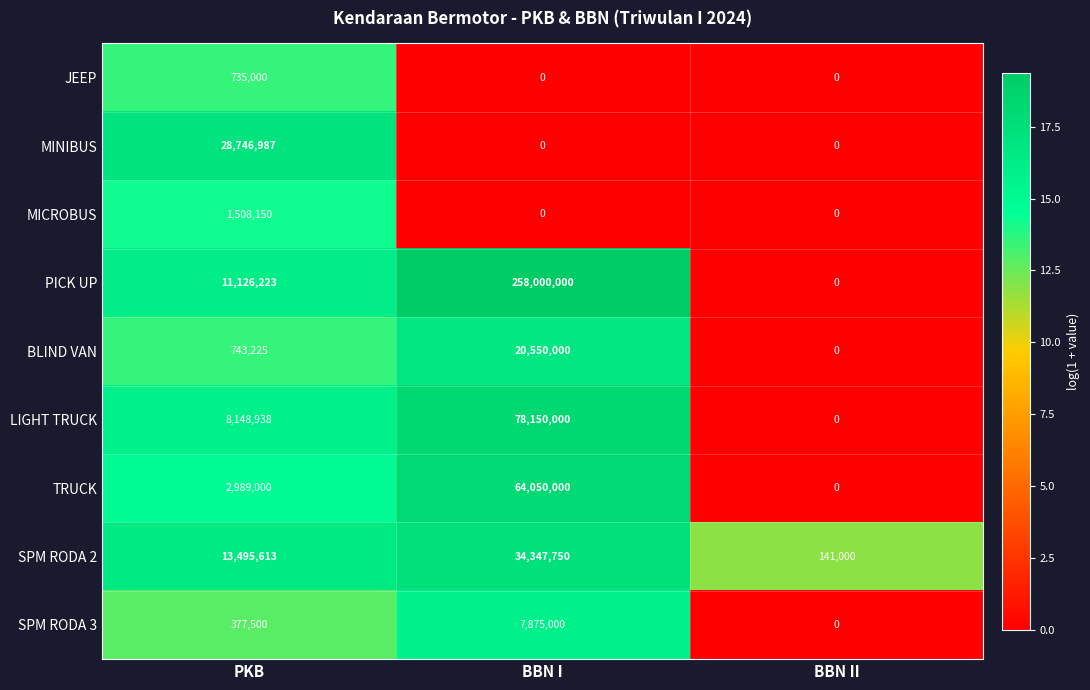

Reading right to left, what are all the values shown in this chart?

JEEP: BBN II=0	BBN I=0	PKB=735000
MINIBUS: BBN II=0	BBN I=0	PKB=28746987
MICROBUS: BBN II=0	BBN I=0	PKB=1508150
PICK UP: BBN II=0	BBN I=258000000	PKB=11126223
BLIND VAN: BBN II=0	BBN I=20550000	PKB=743225
LIGHT TRUCK: BBN II=0	BBN I=78150000	PKB=8148938
TRUCK: BBN II=0	BBN I=64050000	PKB=2989000
SPM RODA 2: BBN II=141000	BBN I=34347750	PKB=13495613
SPM RODA 3: BBN II=0	BBN I=7875000	PKB=377500